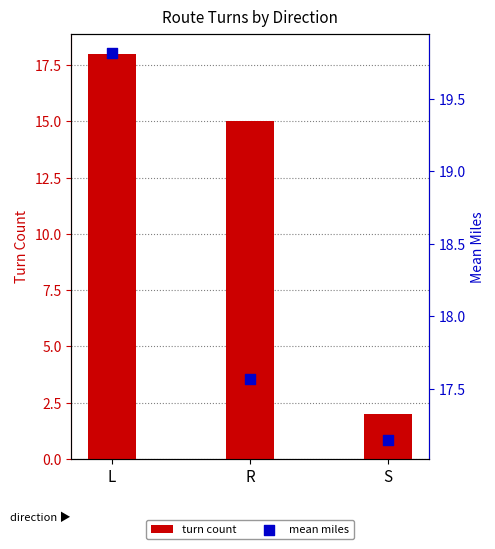

At which category is the sum across all series the highest?

L